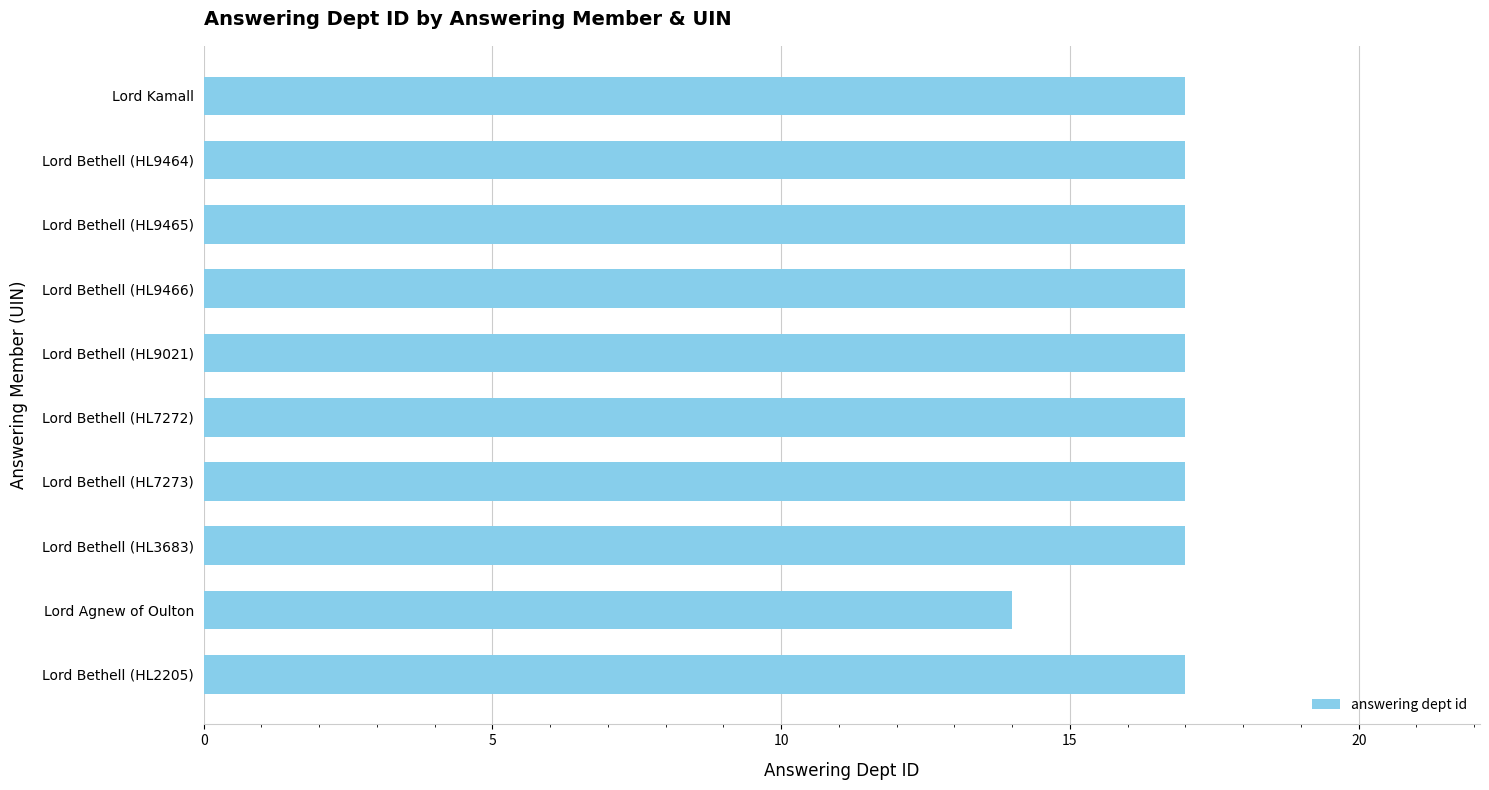

Reading top to bottom, extract all data points from this chart.

17	17	17	17	17	17	17	17	14	17